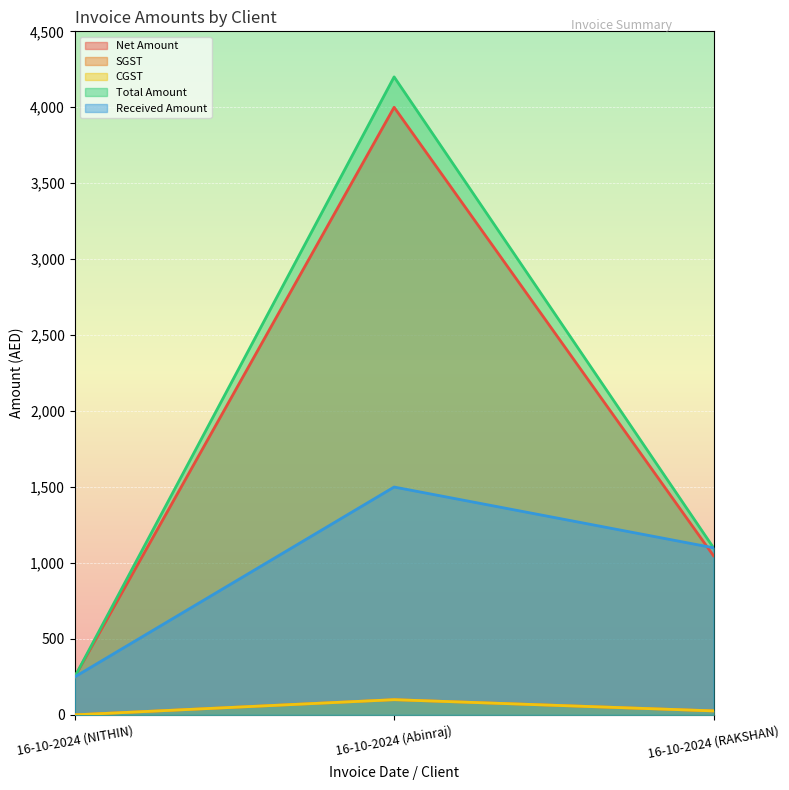

At how many categories does at least one series exceed 196?

3